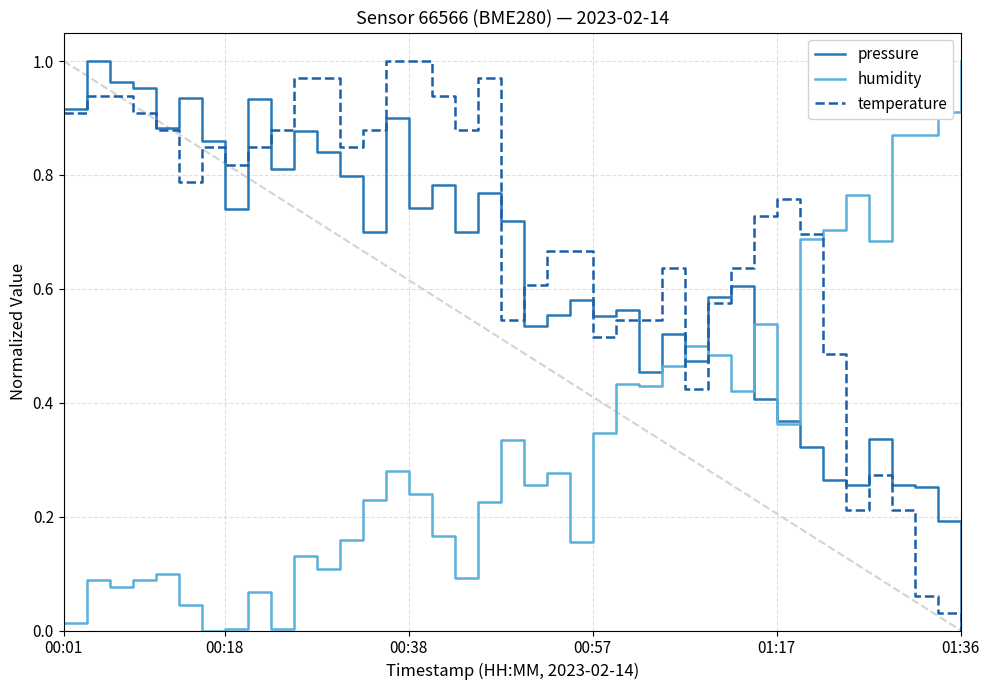

List the series in order of their overall mean, highest first.

temperature, pressure, humidity